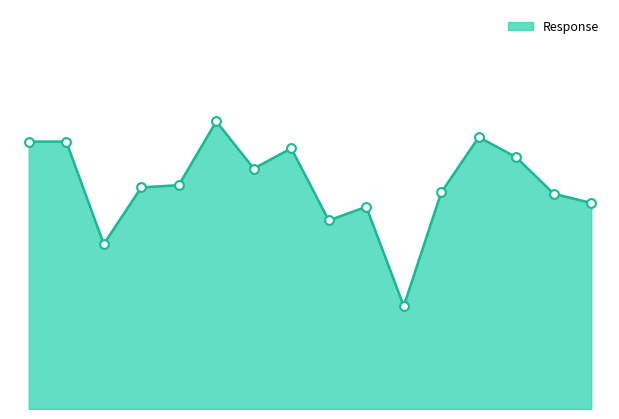

Does the chart have visible grid lines?

No